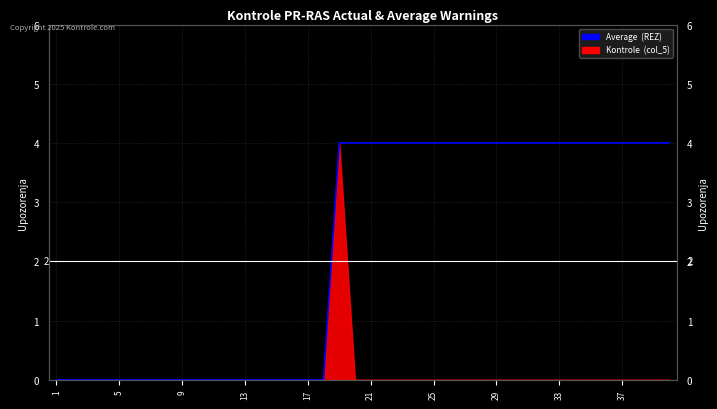

Where is the data nearest to the value 2?

1